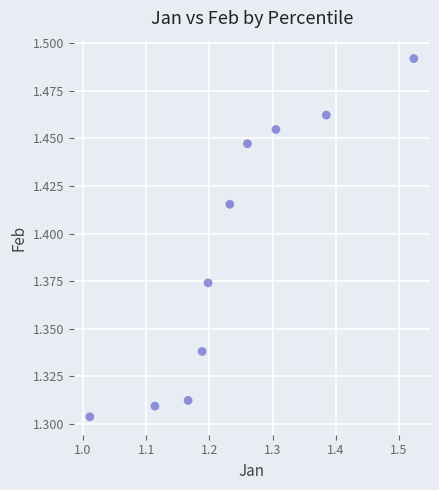

What is the average X value?

1.2